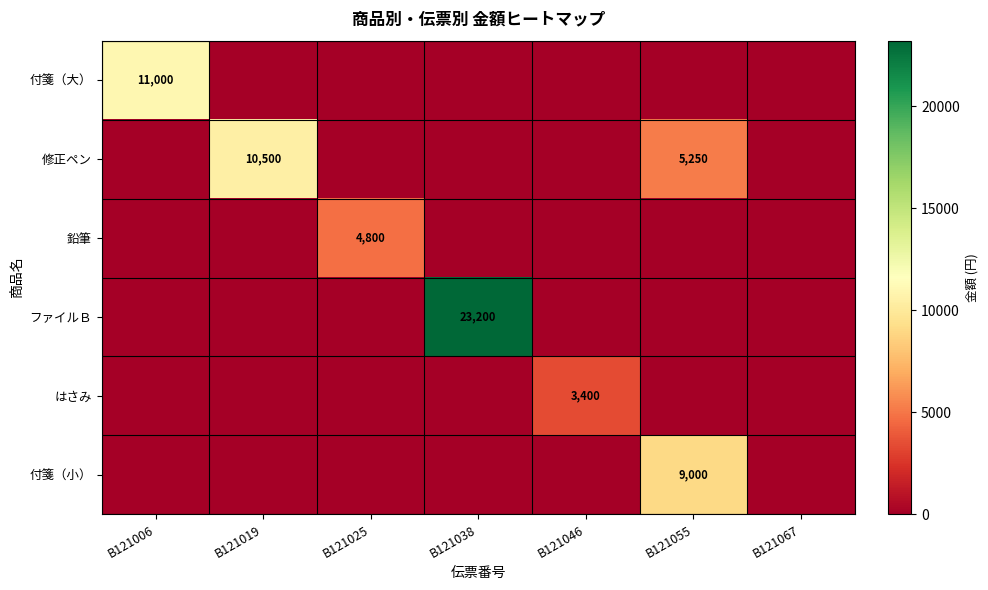

The value of 鉛筆 at B121025 is 1794. True or false?

False